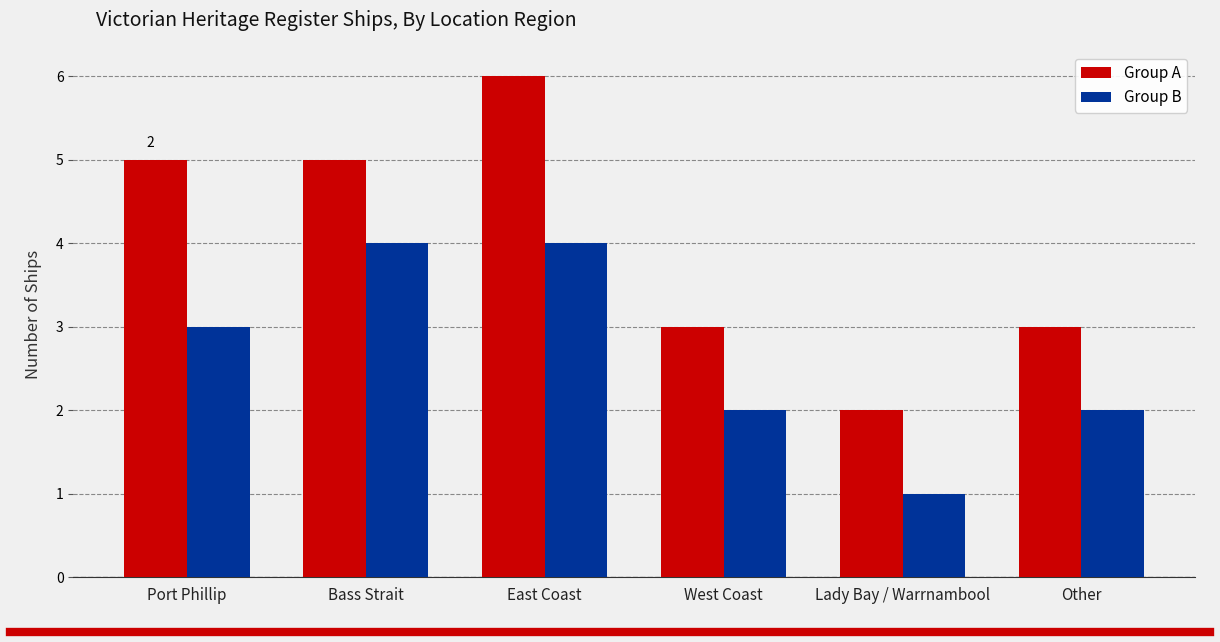

How many distinct data groups are displayed?

2